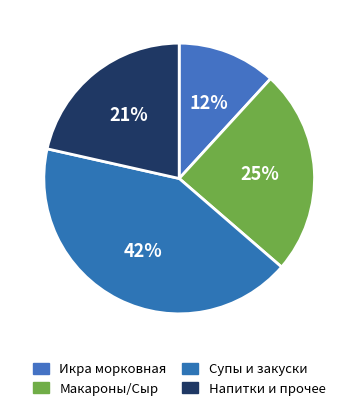

How many segments does this pie chart have?

4